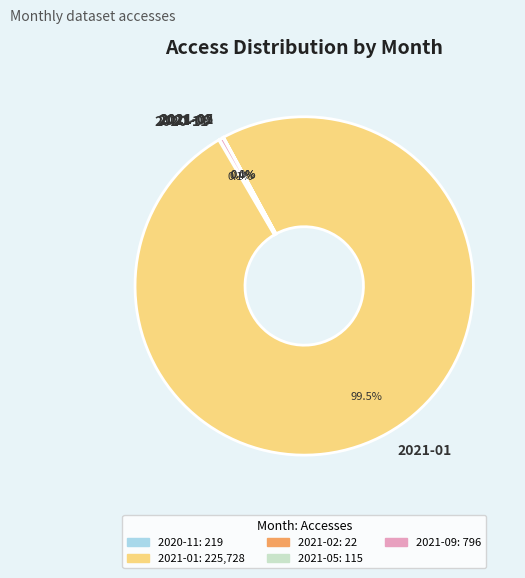

True or false: 2021-09 accounts for 0% of the total.

True